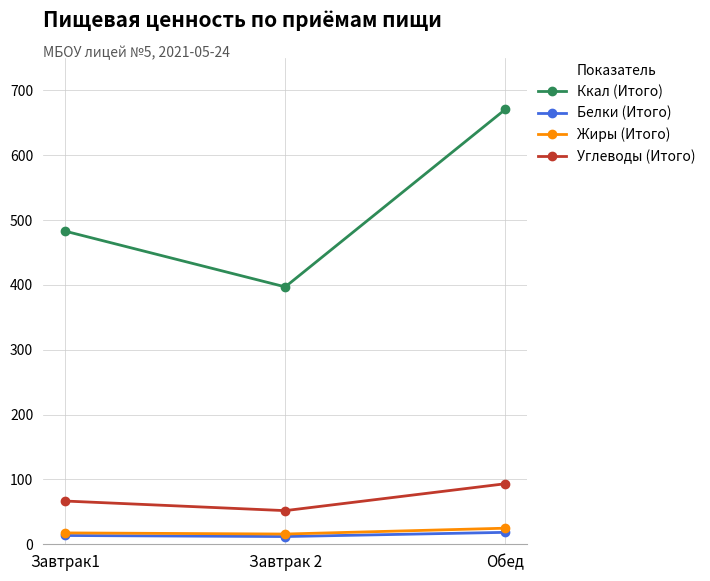

What is the lowest value of the Ккал (Итого) series?

397.0